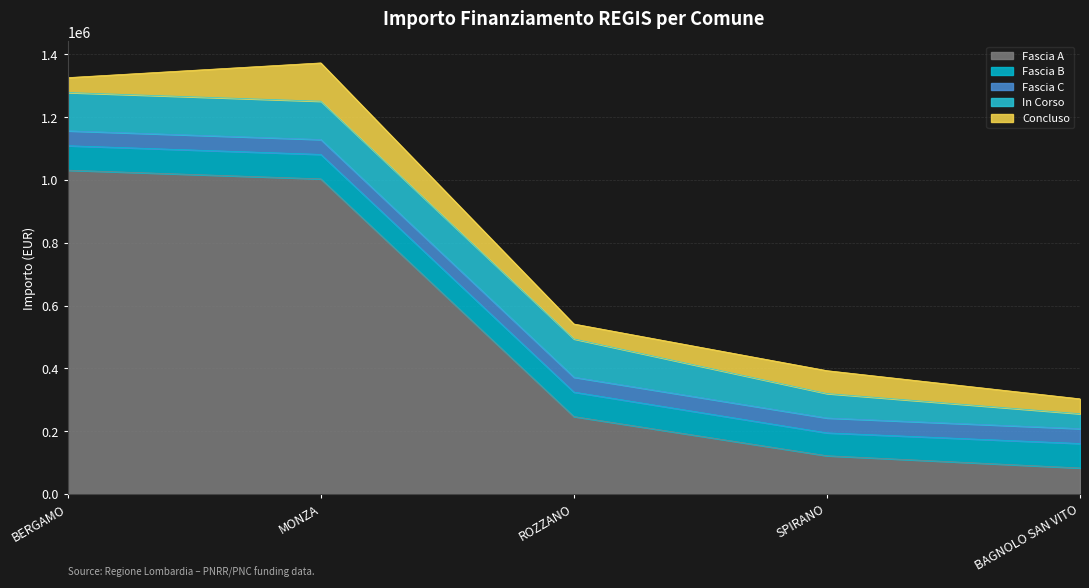

Which series has the largest total across all categories?

Fascia A